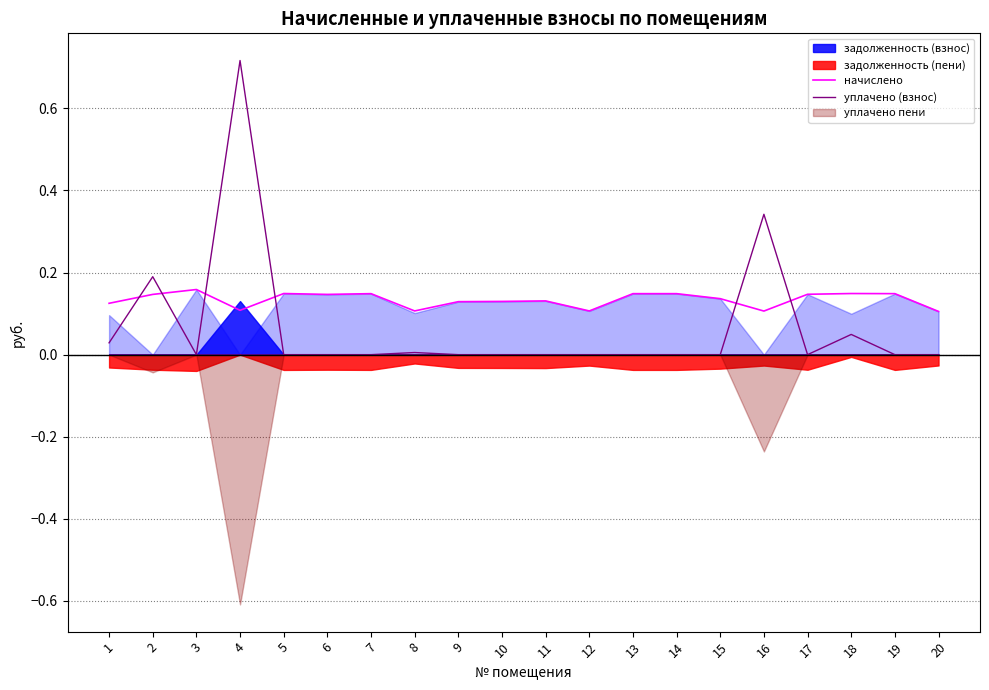

In начислено, how many points are higher than both neighbors (excluding endpoints)?

5